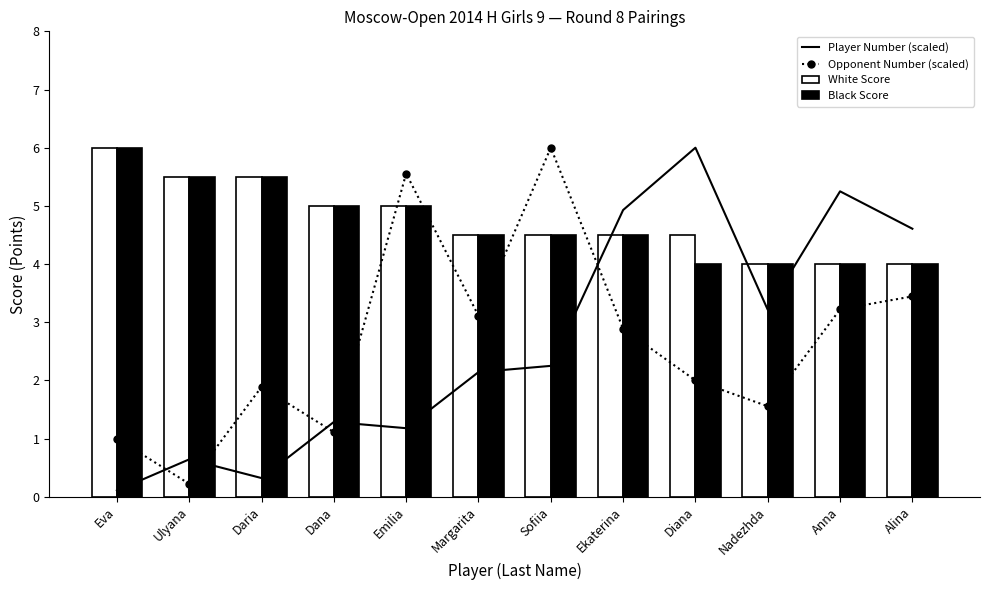

Count the White Score values in the range 4 to 5.

9